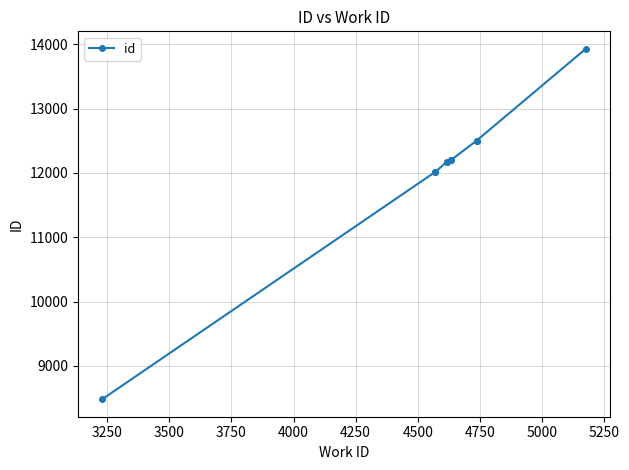

What is the smallest value displayed?

8480